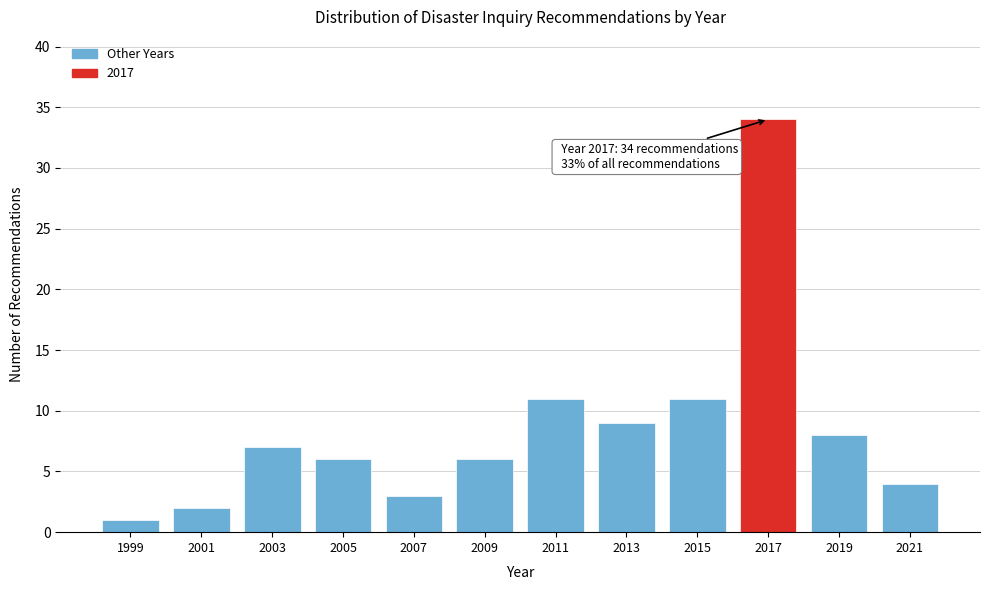

Reading right to left, what are all the values shown in this chart?

2021=4	2019=8	2017=34	2015=11	2013=9	2011=11	2009=6	2007=3	2005=6	2003=7	2001=2	1999=1